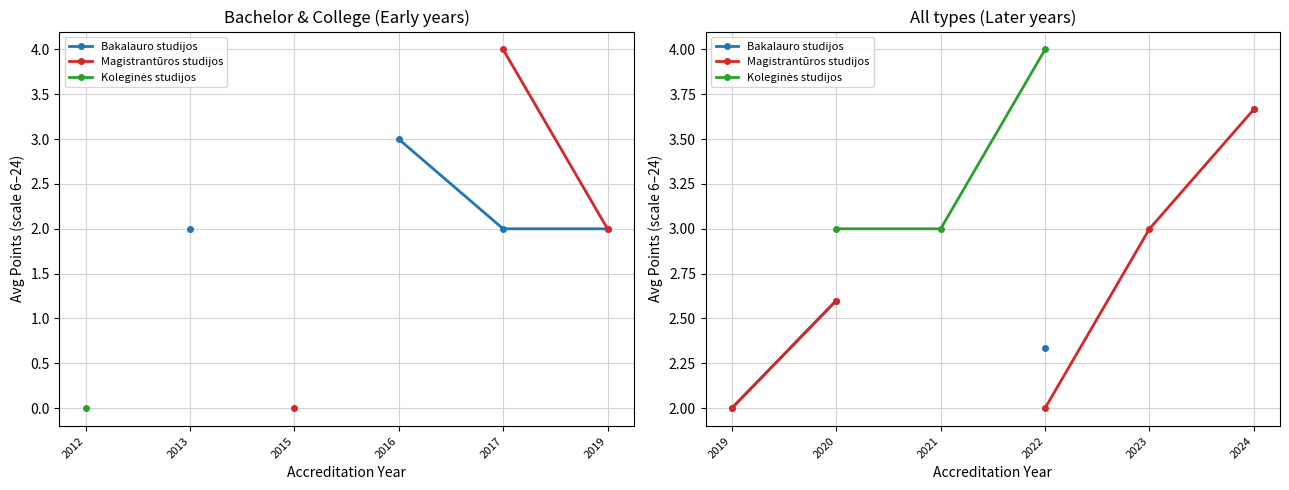

Count the number of data series in this chart.

3